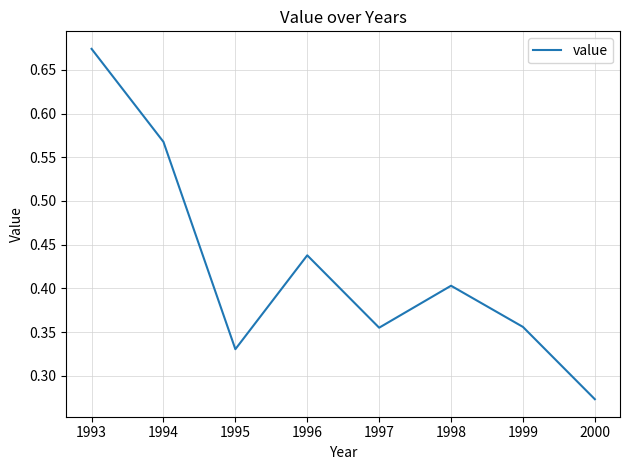

Which has a higher value, 1995 or 1996?

1996